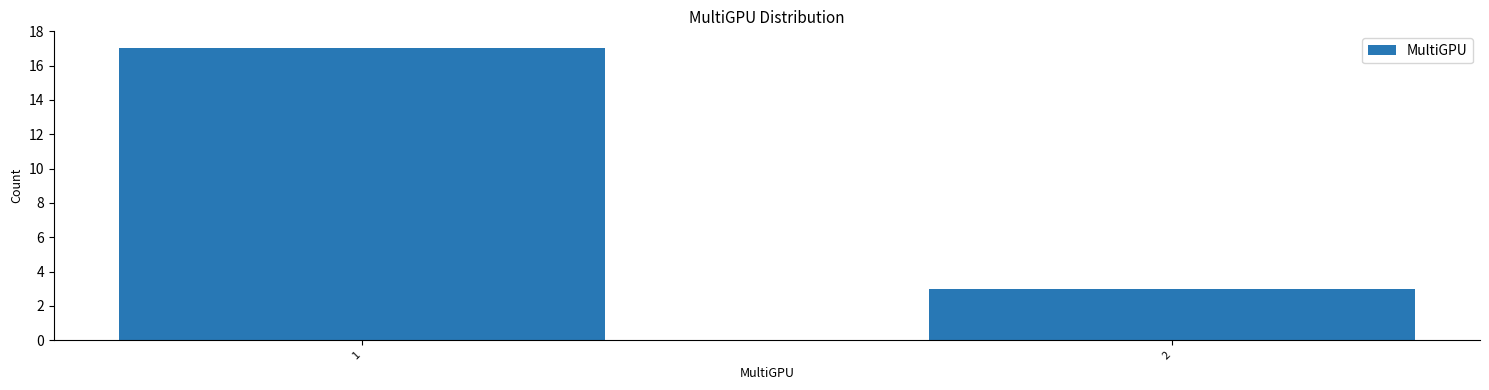

Reading left to right, extract all data points from this chart.

17	3